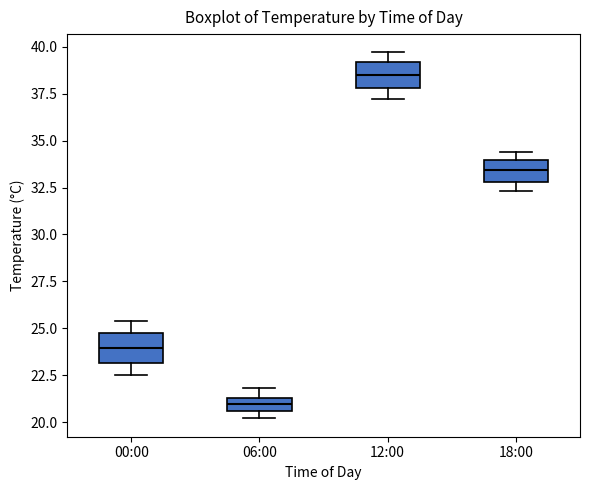

Where does the median line of the box for 00:00 sit on the y-axis? The values are not printed on the chart, so give them approximately, as read against the axis.

24.0